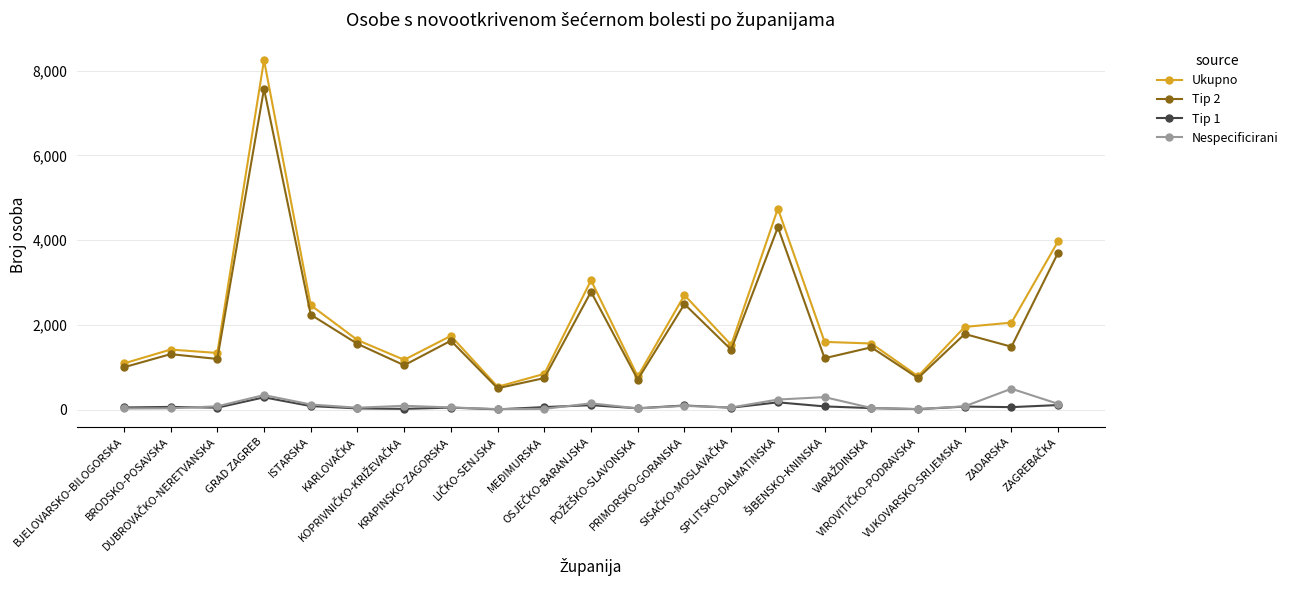

True or false: Tip 1 and Ukupno intersect in this chart.

False